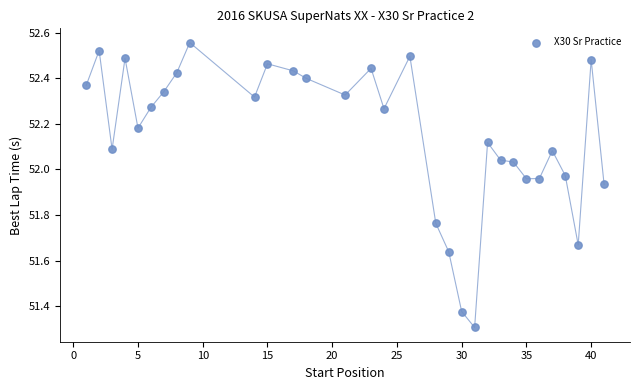

What is the range of X values (max minus min)?

40.0